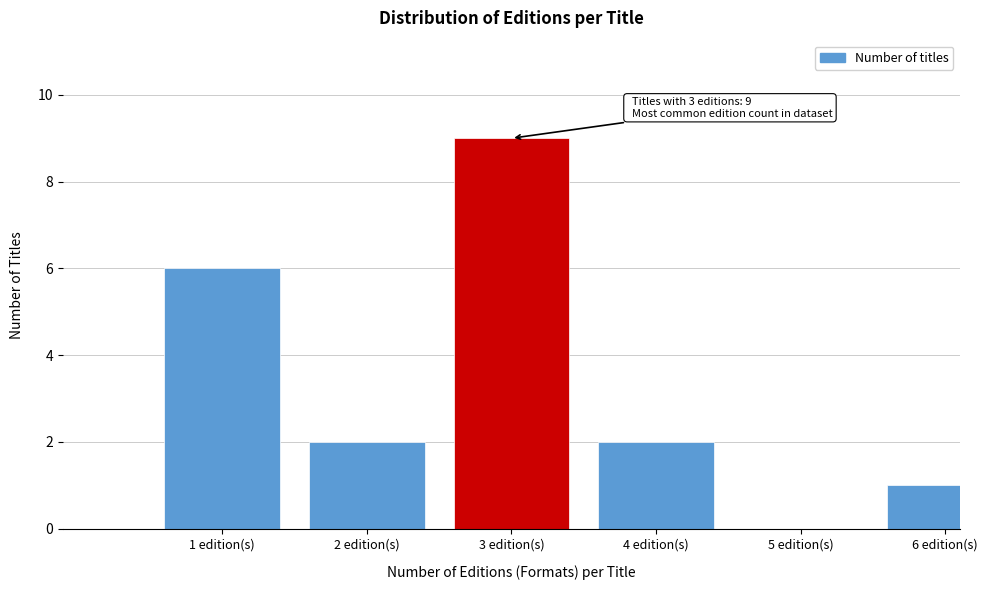

Reading left to right, extract all data points from this chart.

1 edition(s)=6	2 edition(s)=2	3 edition(s)=9	4 edition(s)=2	5 edition(s)=0	6 edition(s)=1